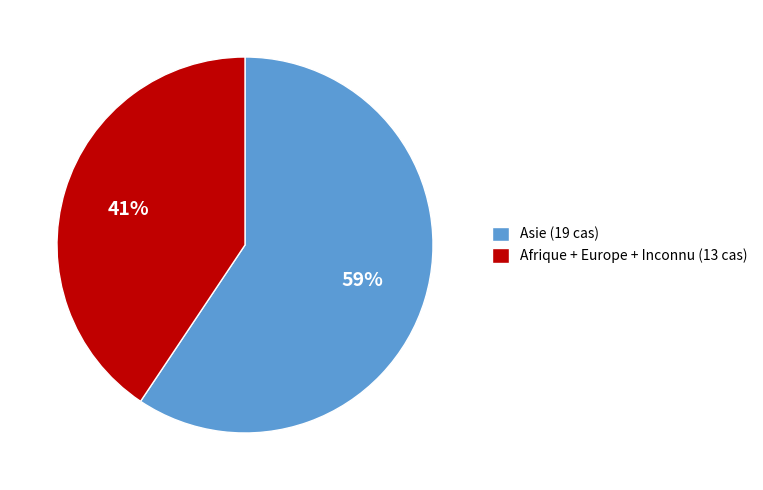

Does any single category account for the majority?

Yes